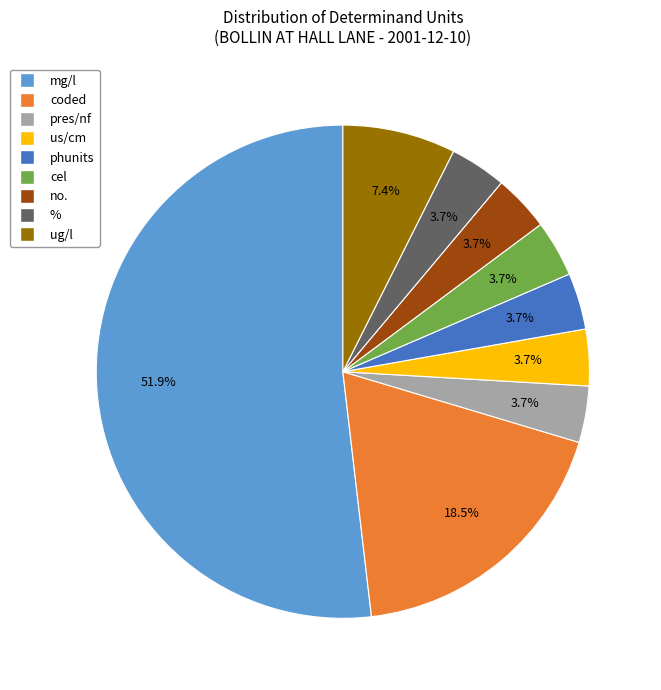

To the nearest percent, what percentage of the pie is %?

4%